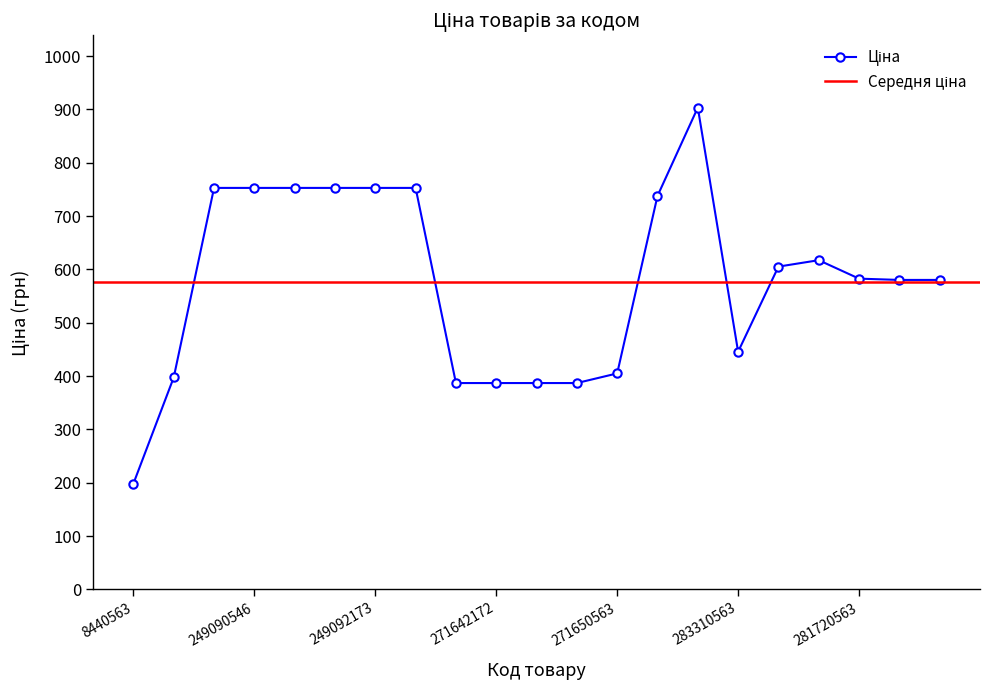

What is the average value?

577.2